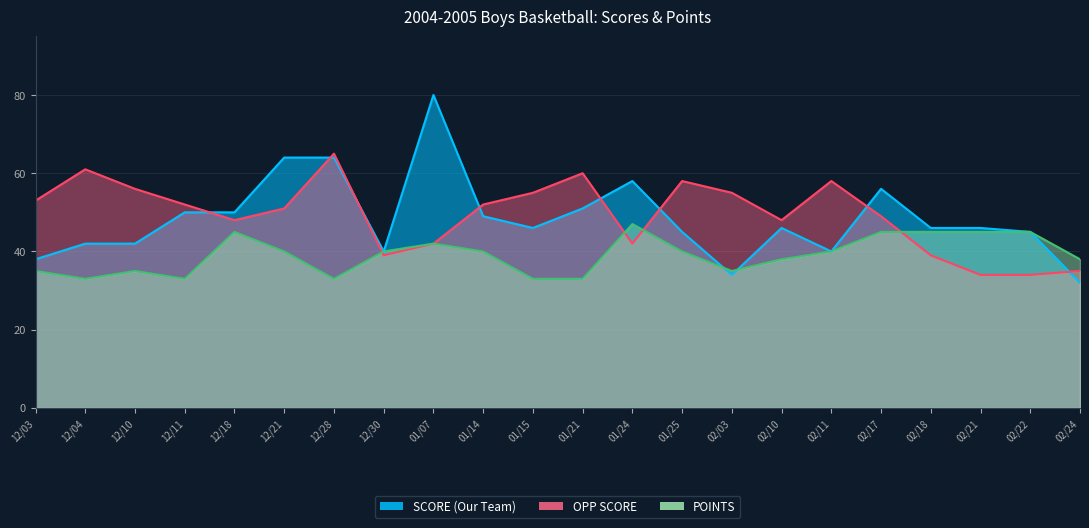

The value of SCORE (Our Team) at 01/15 is 9. True or false?

False